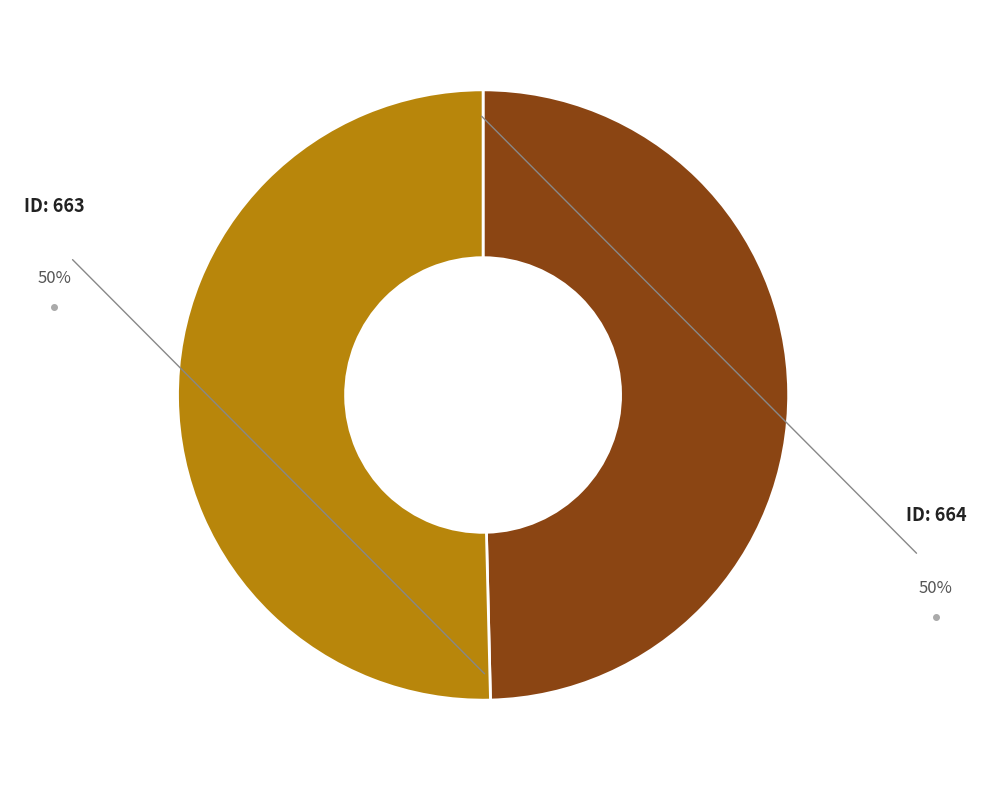

Is there any slice that represents more than half of the pie?

Yes